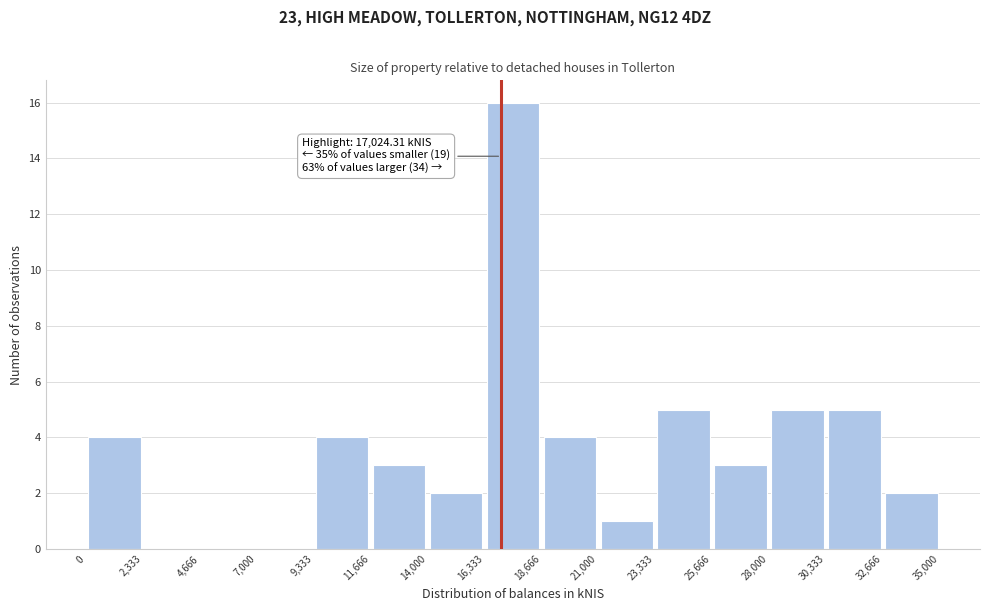

Which range on the x-axis has the tallest bar?

16,333 to 18,666